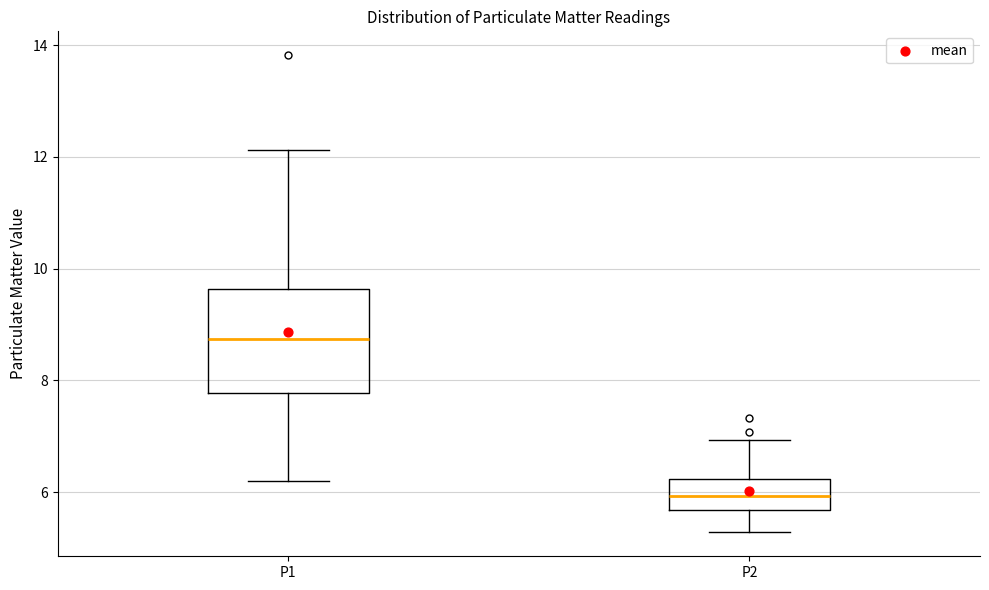

Reading left to right, transcribe this box plot: for each box, give where its median line is, the range the box spans, and where its two whiskers end, as read against the y-axis. The values are not printed on the chart, so give them approximately, as read against the axis.

P1: median 8.8, box 7.8 to 9.6, whiskers 6.2 to 12.2
P2: median 6.0, box 5.6 to 6.2, whiskers 5.2 to 7.0